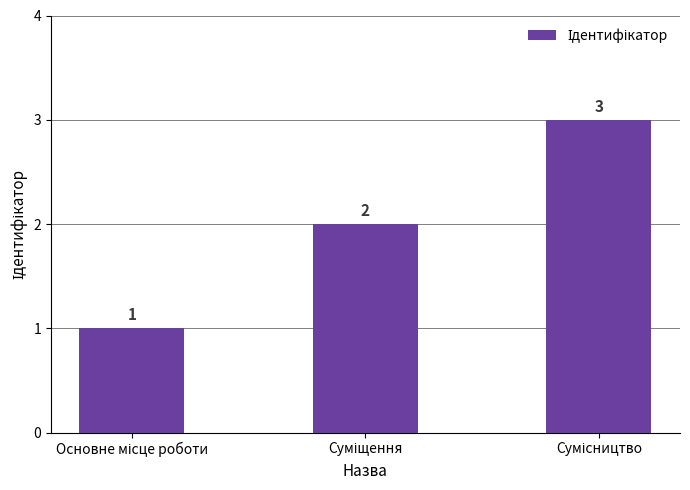

What is the greatest value displayed?

3